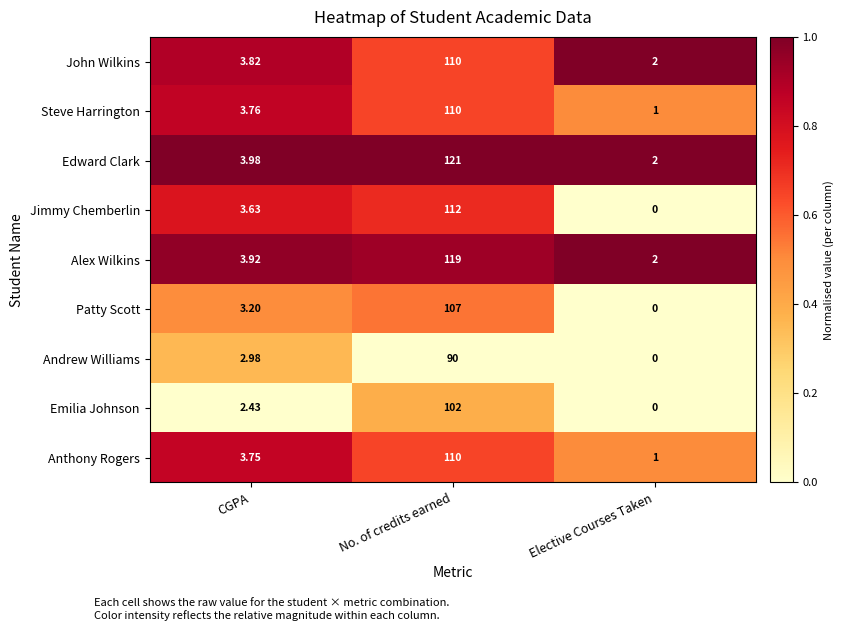

At which label is Emilia Johnson closest to 51?

CGPA